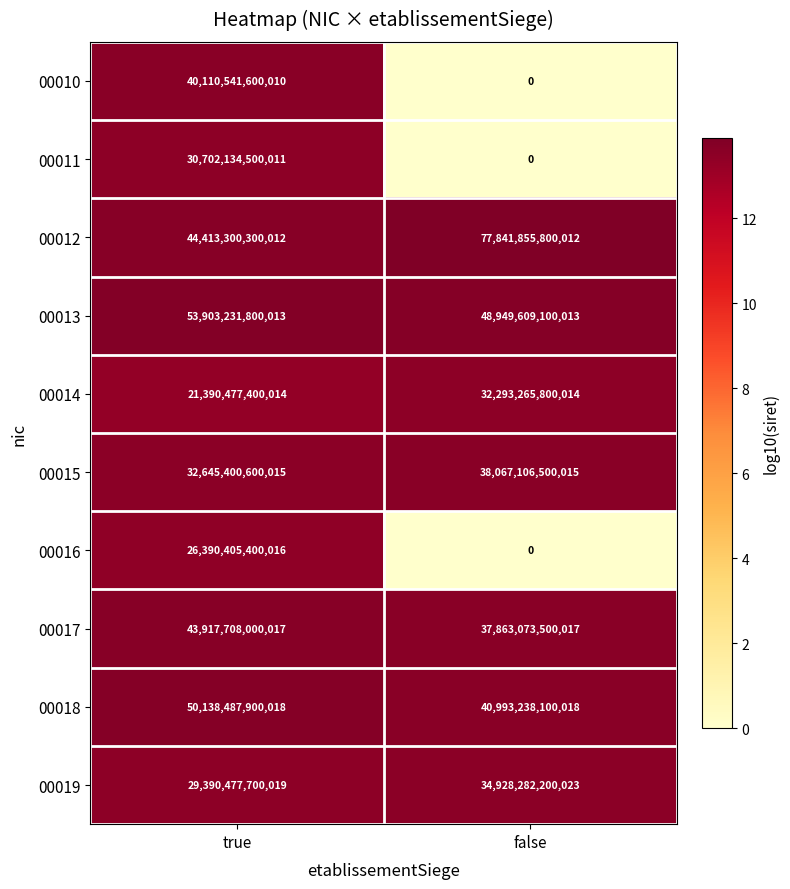

At which label is 00019 closest to 32159379950021?

true